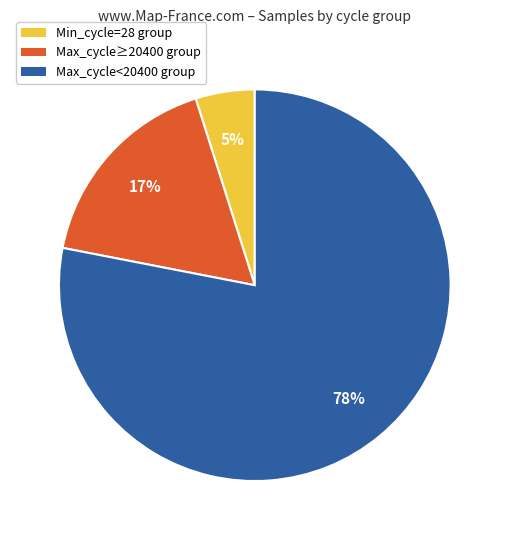

What percentage is the Max_cycle<20400 group slice, to the nearest percent?

78%